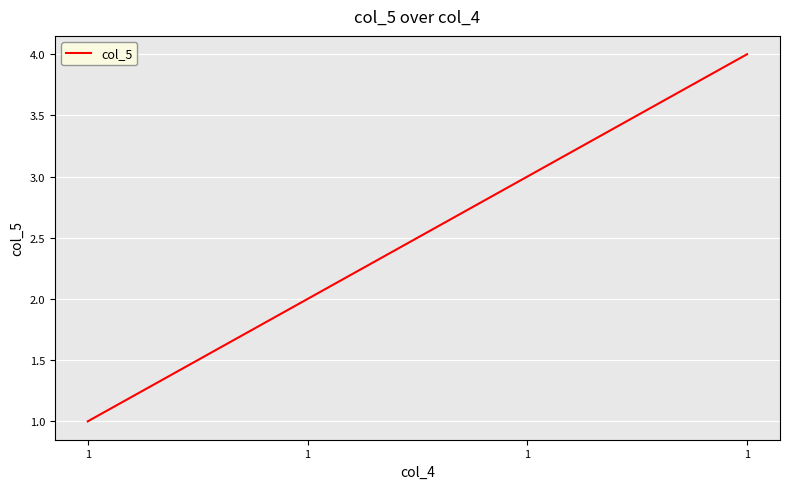

How many lines are shown in the chart?

1